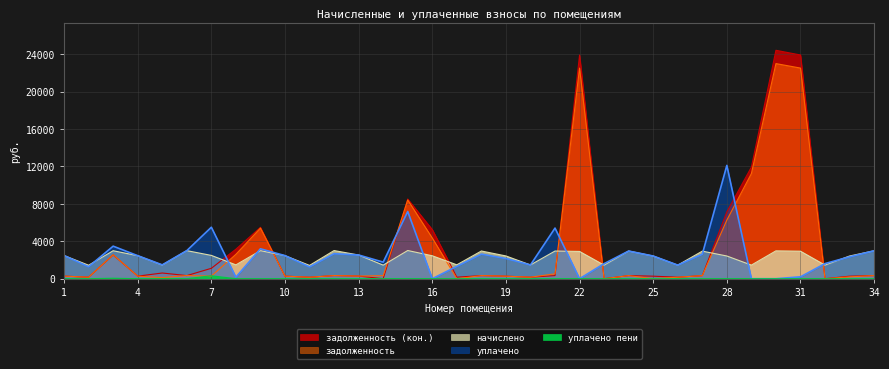

At which category does уплачено пени reach its first local valley?

2